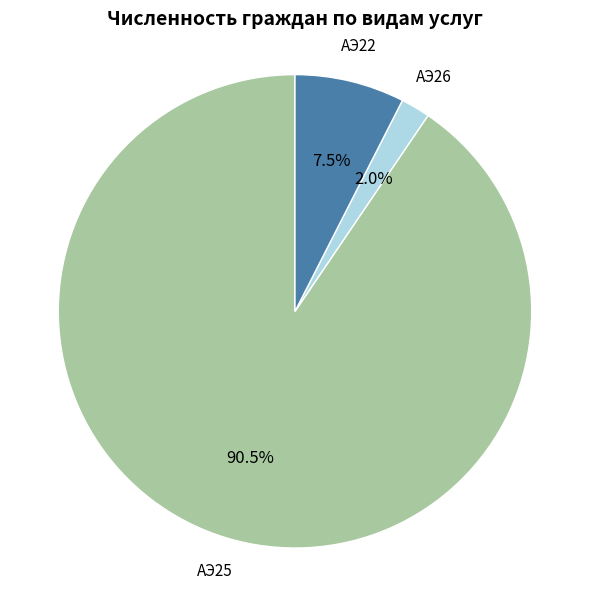

Does any single category account for the majority?

Yes